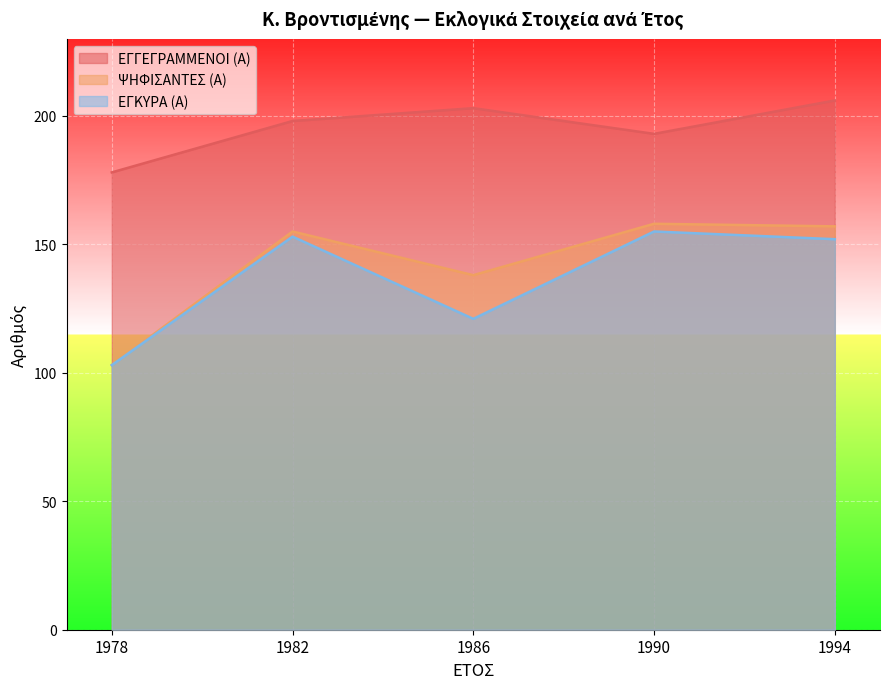

The value of ΨΗΦΙΣΑΝΤΕΣ (Α) at 1994 is 90. True or false?

False